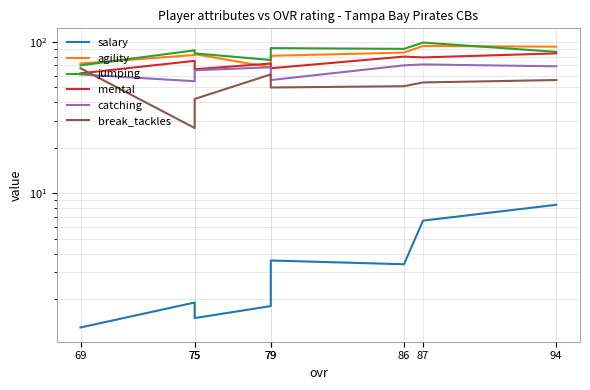

What is the value of the jumping point at the 3rd from the left?

90.0